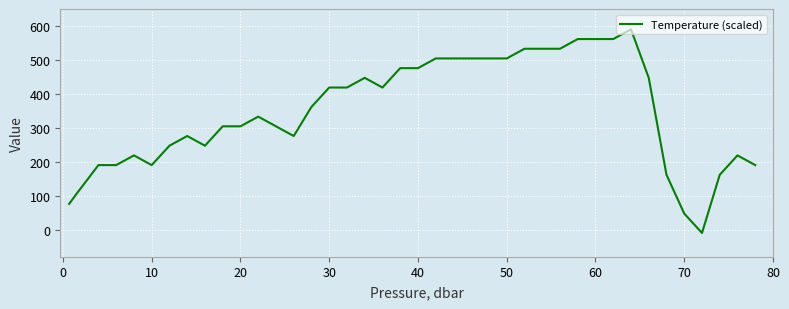

What is the difference between the maximum and minimum values?

600.0